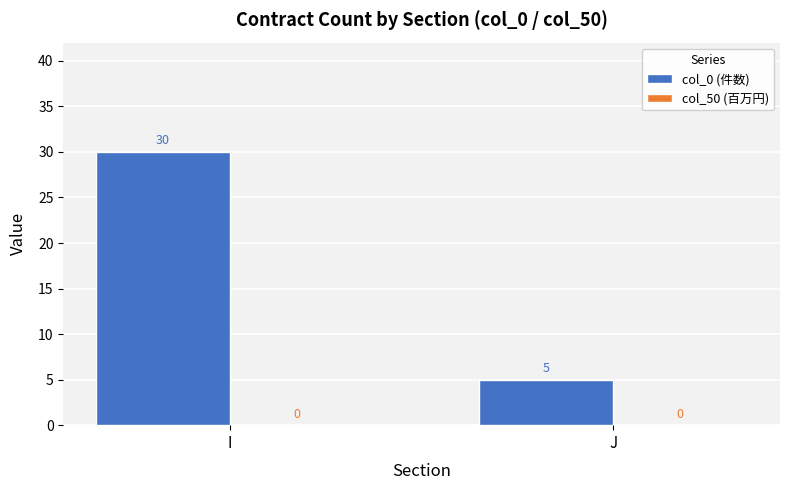

Which has a higher value, J or I?

I